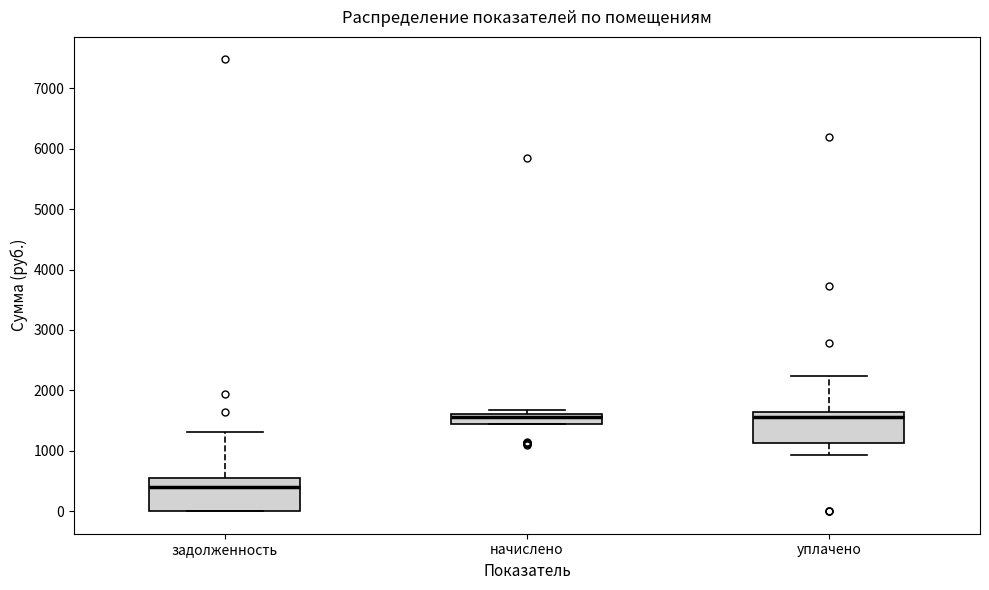

Reading left to right, transcribe this box plot: for each box, give where its median line is, the range the box spans, and where its two whiskers end, as read against the y-axis. The values are not printed on the chart, so give them approximately, as read against the axis.

задолженность: median 400, box 0 to 600, whiskers 0 to 1300
начислено: median 1600 (just below the box's upper edge), box 1400 to 1600, whiskers 1400 to 1700
уплачено: median 1600 (just below the box's upper edge), box 1100 to 1600, whiskers 900 to 2200